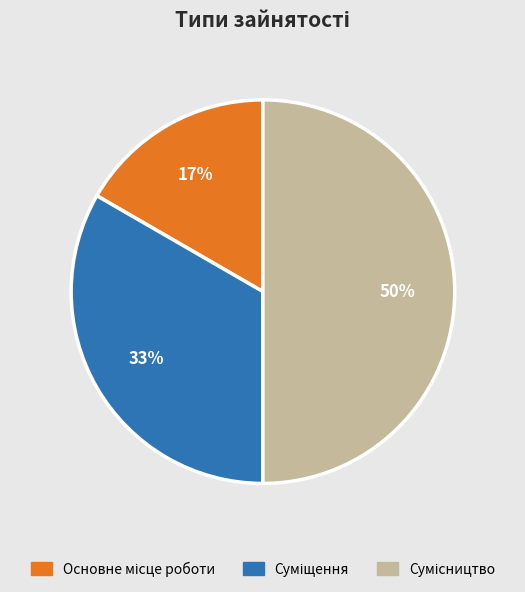

To the nearest percent, what is the difference between the largest and smallest slice percentages?

33%